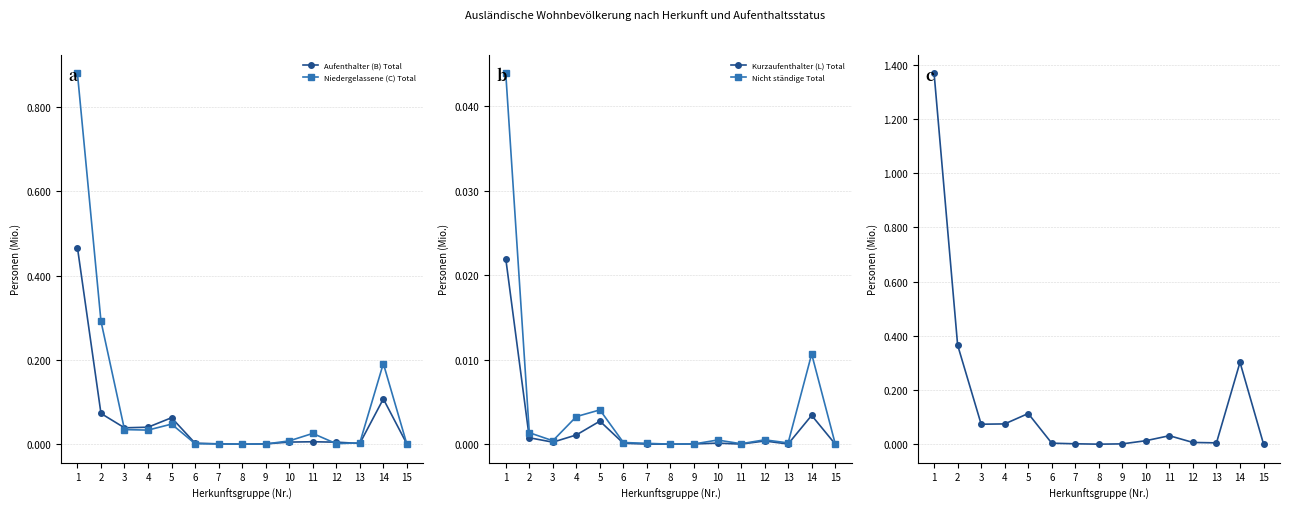

Between 15 and 11, which is larger?

11